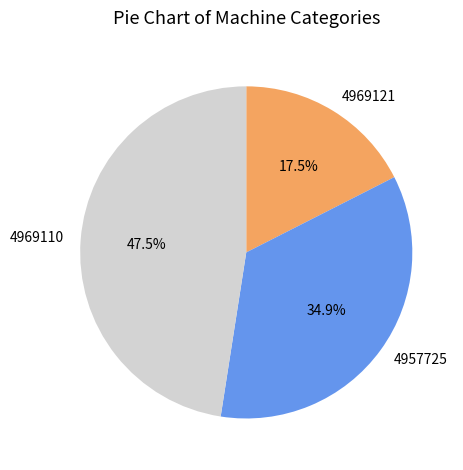

Combined, what portion of the pie is 4969110 and 4957725?

82.5%